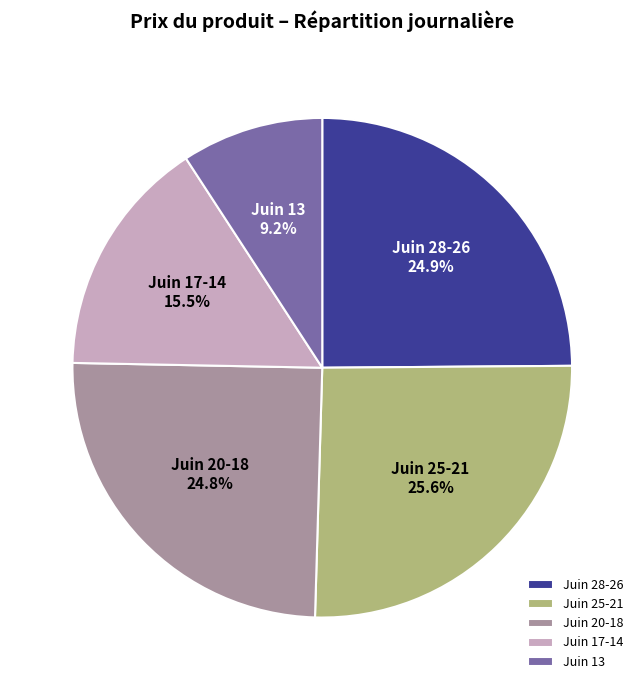

Does any single category account for the majority?

No